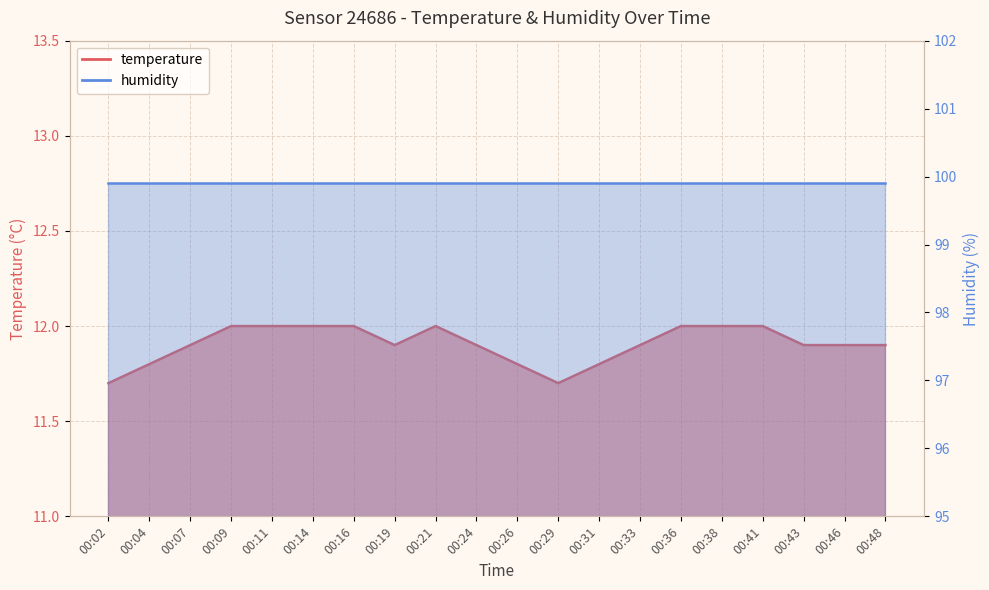

At which category does the chart reach its minimum across all series?

00:02